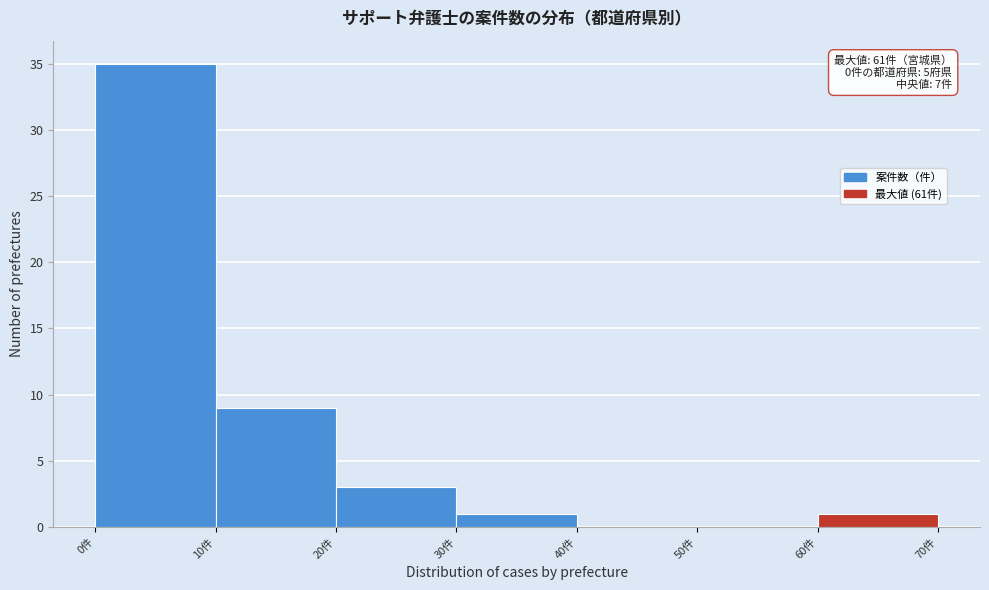

Over which range of the x-axis is the bar tallest?

0 to 10